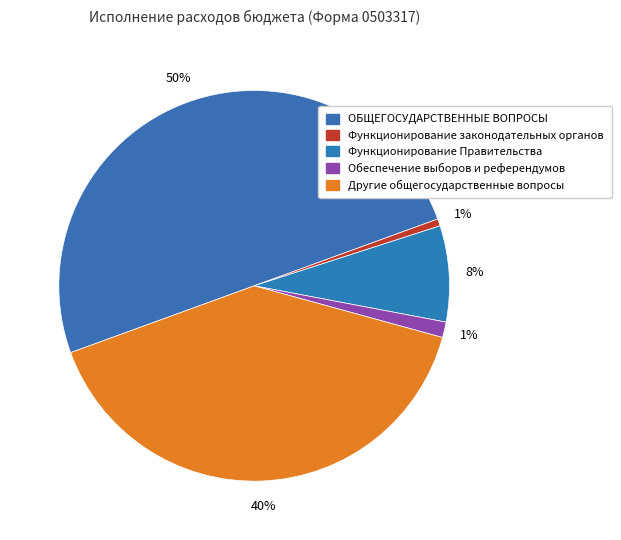

Does ОБЩЕГОСУДАРСТВЕННЫЕ ВОПРОСЫ account for over 50% of the chart?

No